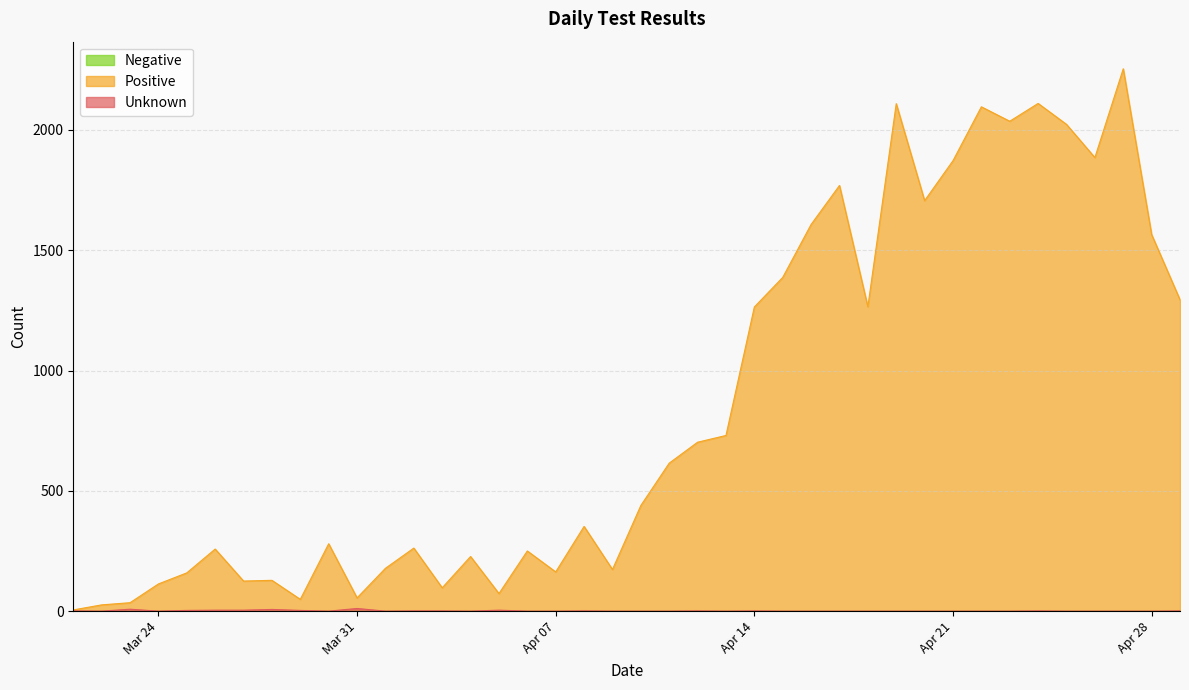

Which series has the largest range (max minus min)?

Positive